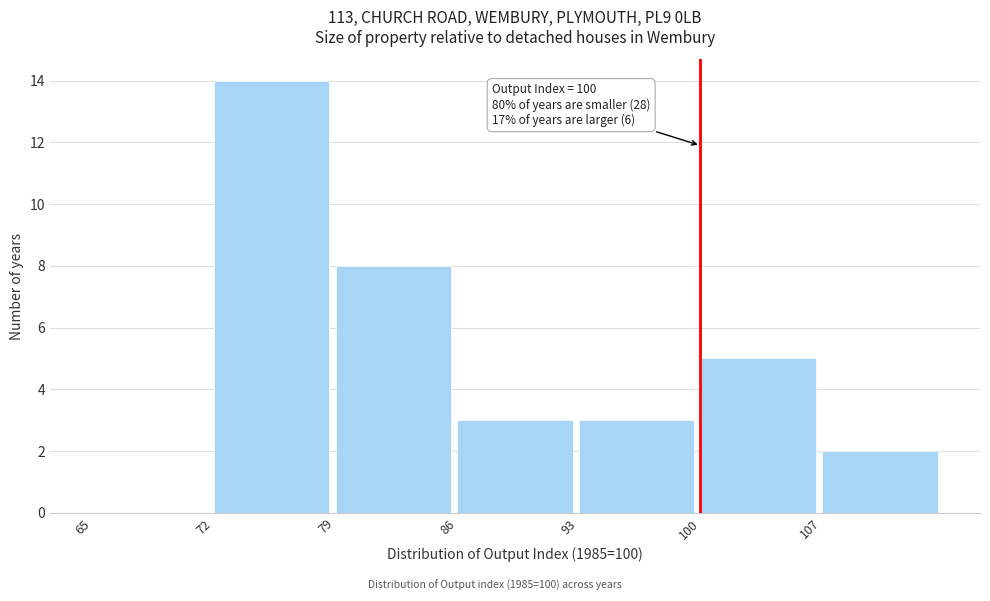

Over which range of the x-axis is the bar tallest?

72 to 79